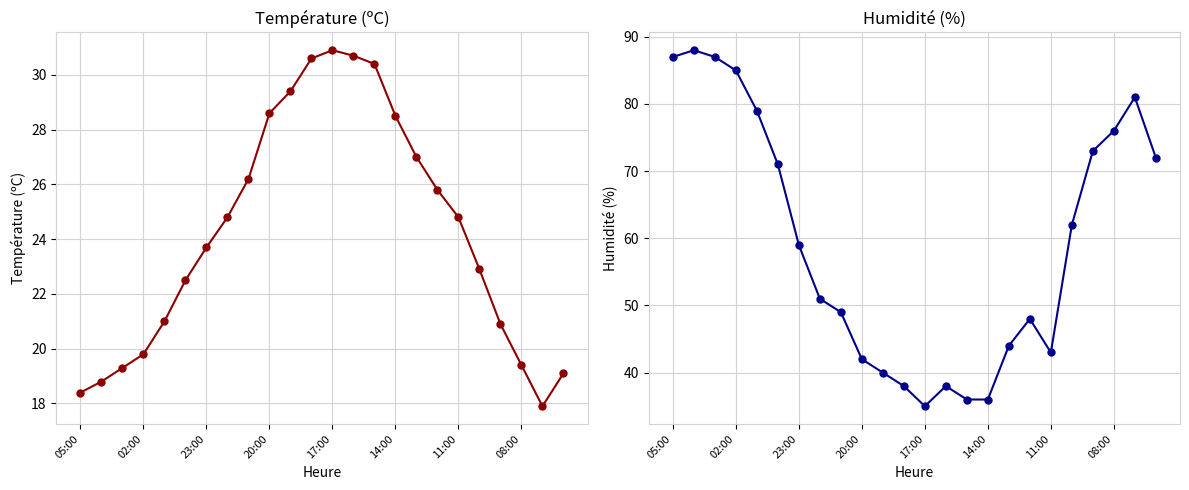

True or false: Humidité (%) has more than 1 points higher than both neighbors.

True